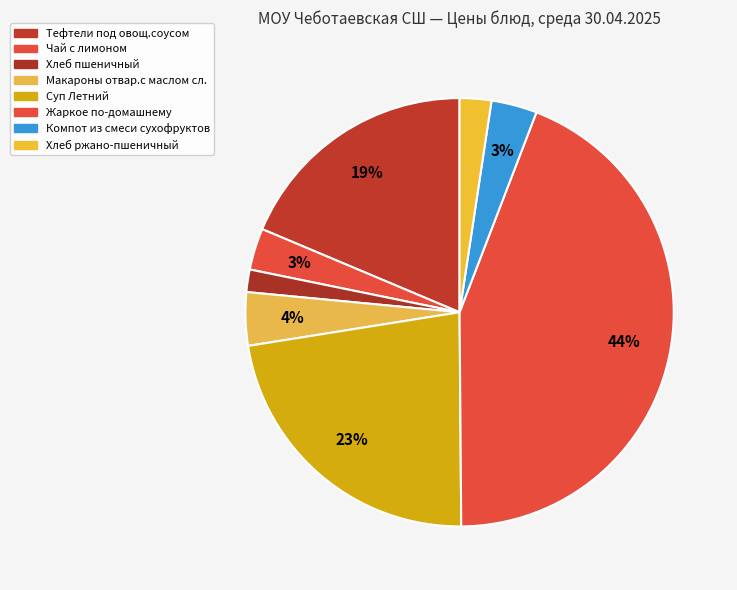

What is the change in value from Хлеб пшеничный to Компот из смеси сухофруктов?

+2.8